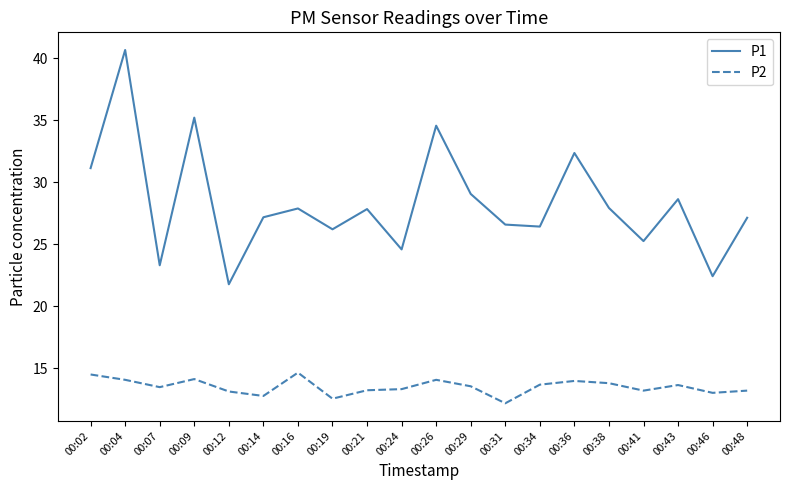

Between 00:09 and 00:46, which series saw the biggest shift?

P1